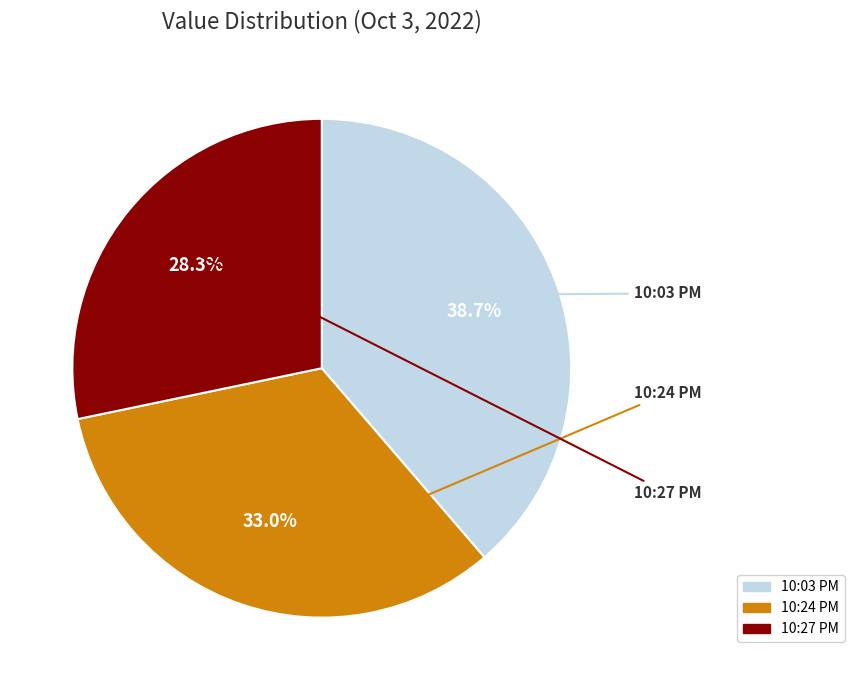

Does any single category account for the majority?

No